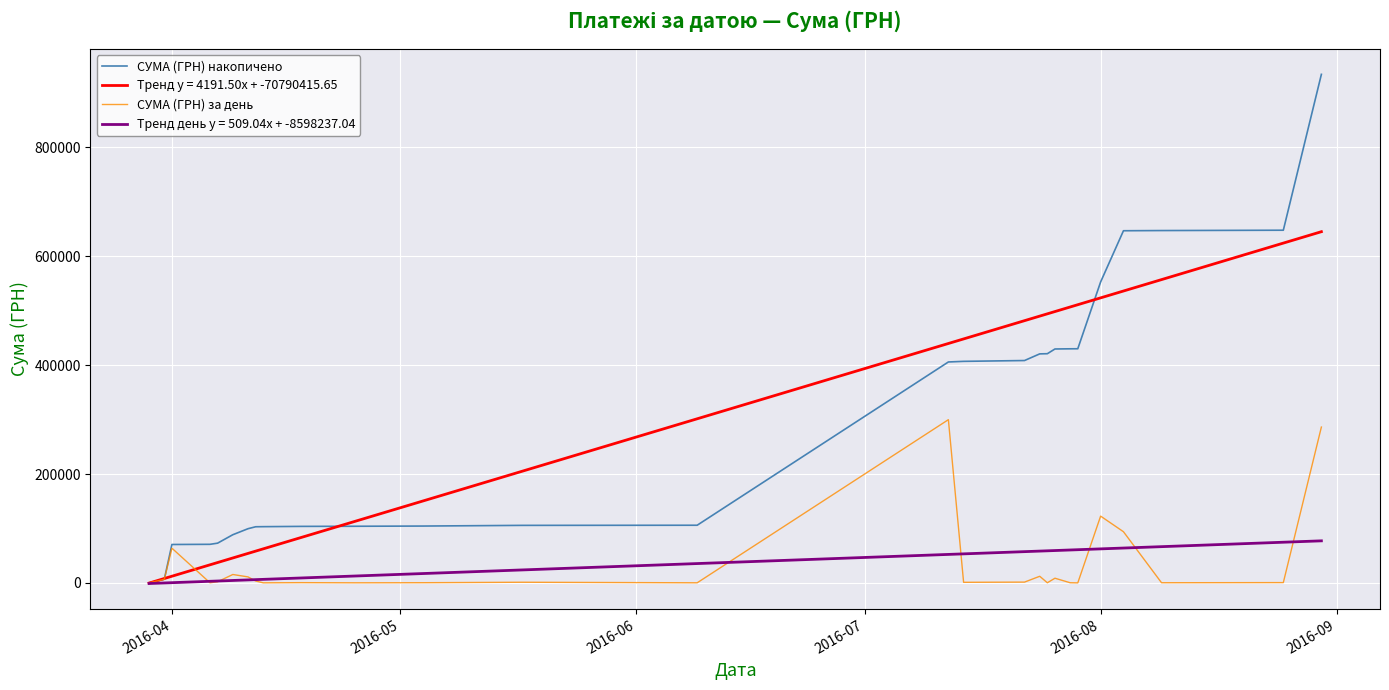

What is the highest value of the СУМА (ГРН) накопичено series?

934294.6